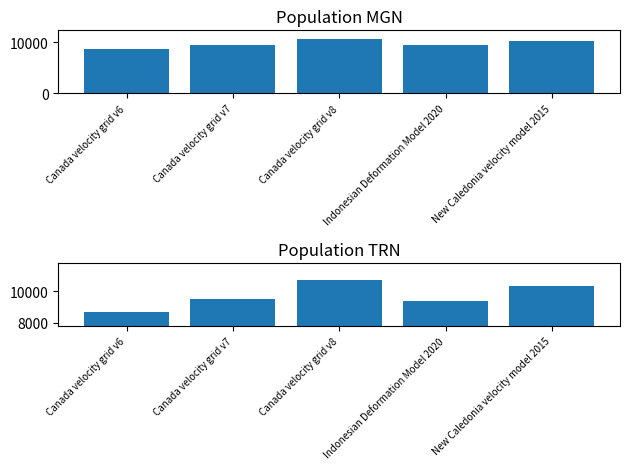

List the labels in order of value, smallest first.

Canada velocity grid v6, Indonesian Deformation Model 2020, Canada velocity grid v7, New Caledonia velocity model 2015, Canada velocity grid v8